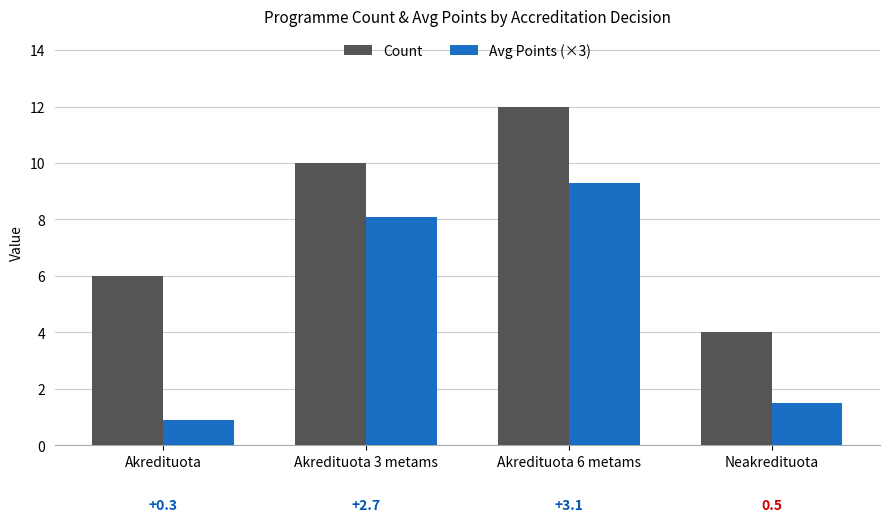

Between Akredituota and Akredituota 3 metams, which series saw the biggest shift?

Avg Points (×3)